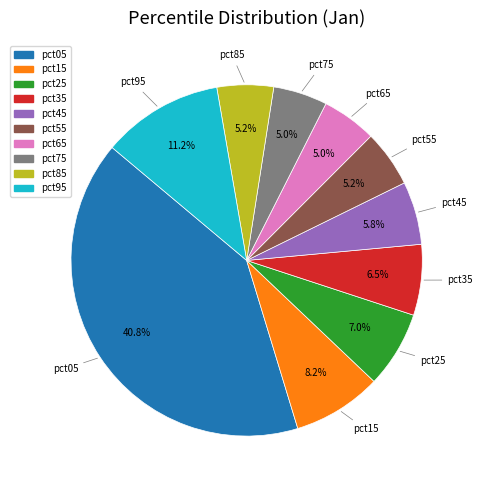

Does pct45 represent more than half of the total?

No